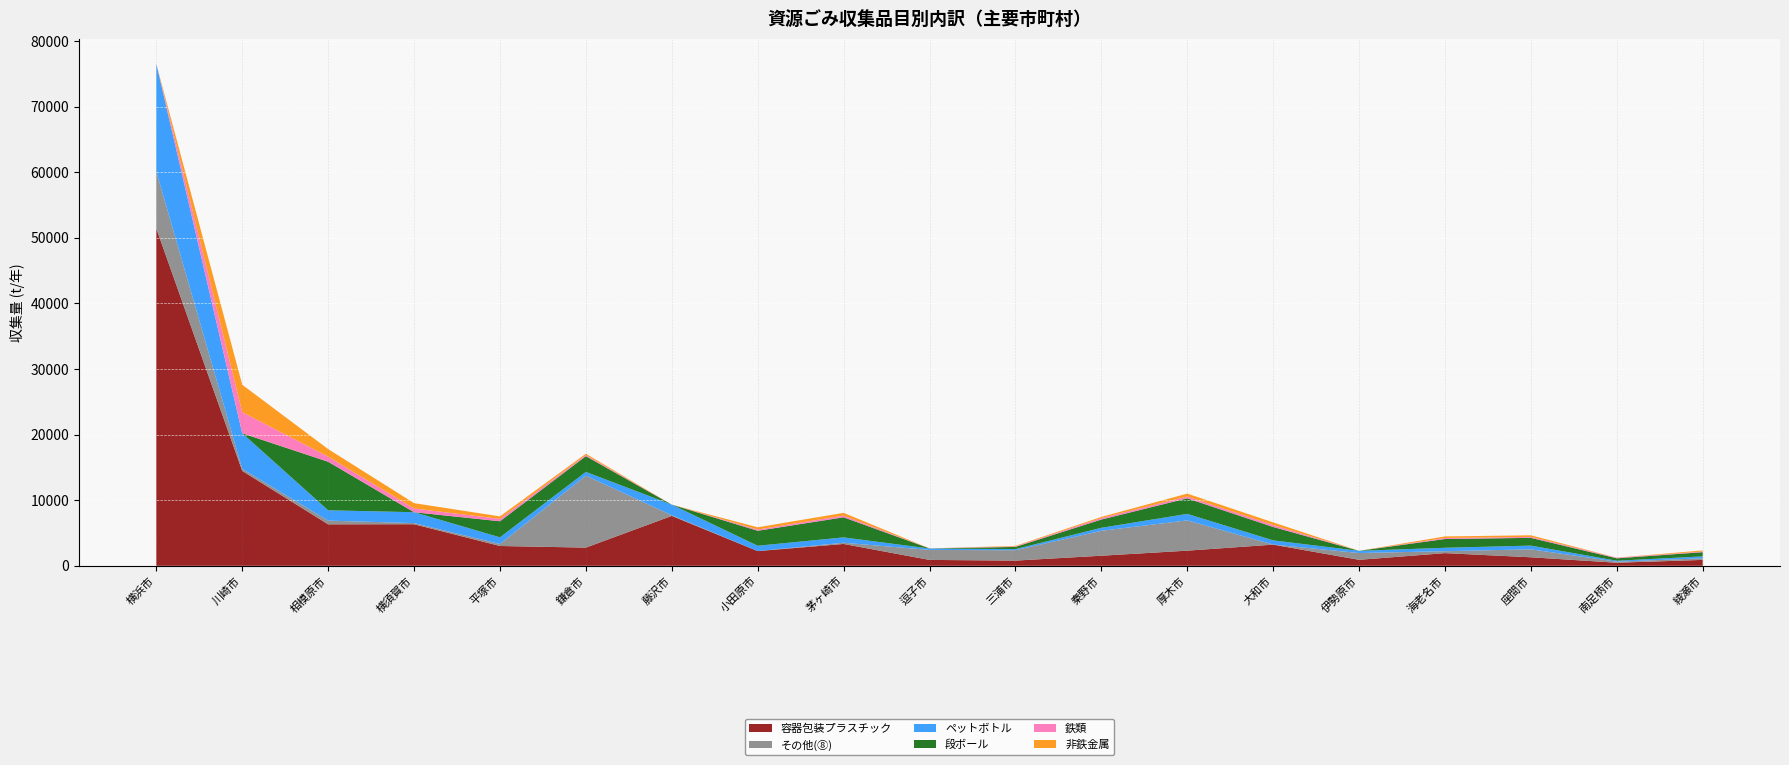

Reading left to right, extract all data points from this chart.

容器包装プラスチック: 51415	14465	6322	6335	3020	2772	7607	2243	3328	896	791	1536	2307	3225	911	1931	1297	467	897
その他(⑧): 8680	312	562	172	301	10967	96	0	188	1523	1580	3799	4614	12	1035	291	1215	159	246
ペットボトル: 16423	5426	1577	1662	1019	576	1621	811	814	212	171	457	995	639	335	526	566	146	294
段ボール: 0	0	7402	0	2447	2400	0	2283	3062	17	334	1257	2372	2042	0	1335	1182	367	638
鉄類: 0	3218	768	561	364	173	0	192	263	2	78	232	274	299	0	155	153	94	95
非鉄金属: 0	4181	1165	821	381	199	0	341	419	0	79	172	443	402	0	242	237	9	170